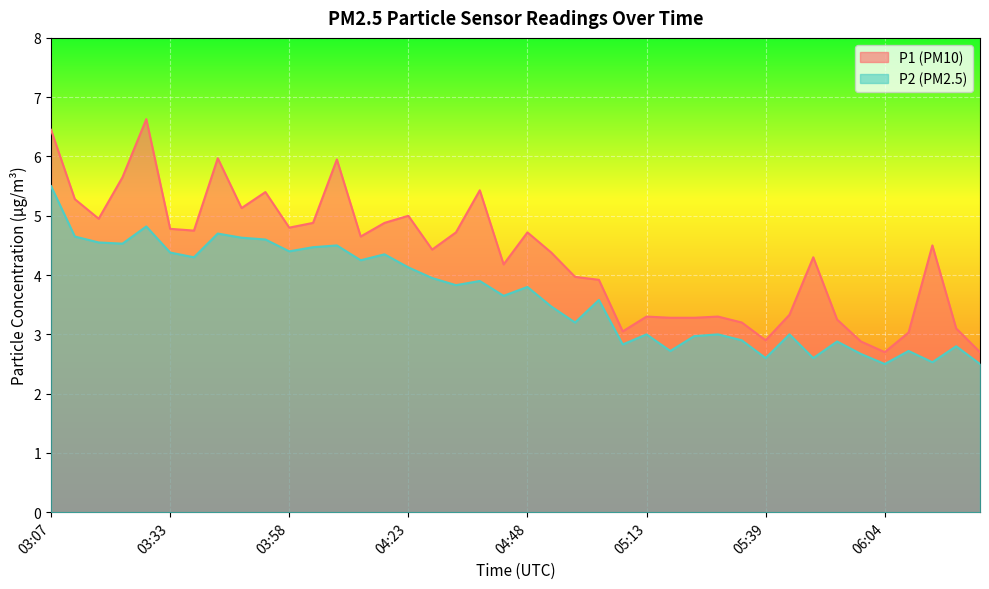

True or false: P1 has a value of 2.9 at 04:23.

False